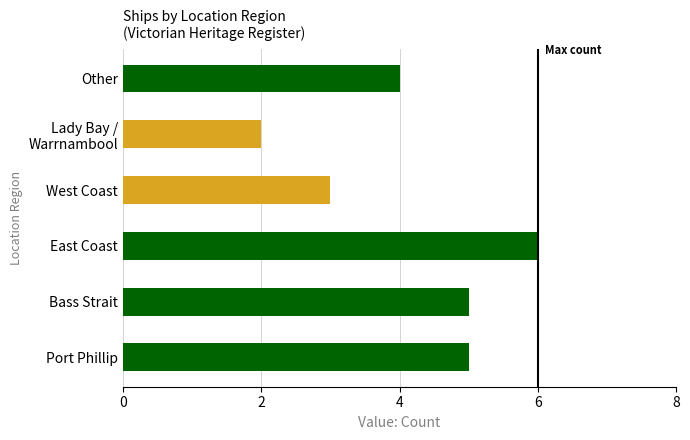

Are the bars grouped side by side (vs. stacked)?

No